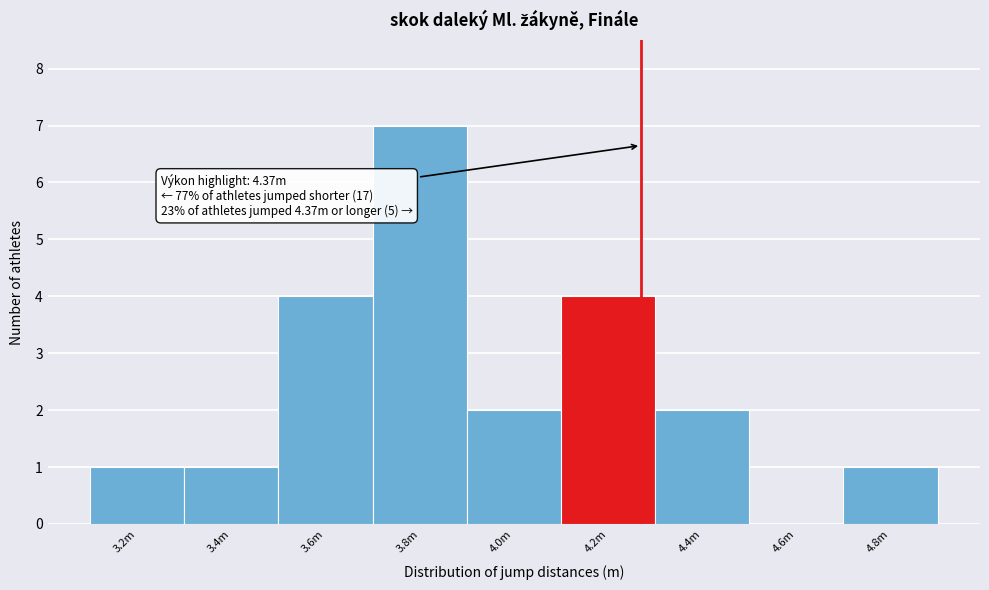

Reading left to right, transcribe all the data shown in this chart.

3.2m=1	3.4m=1	3.6m=4	3.8m=7	4.0m=2	4.2m=4	4.4m=2	4.6m=0	4.8m=1